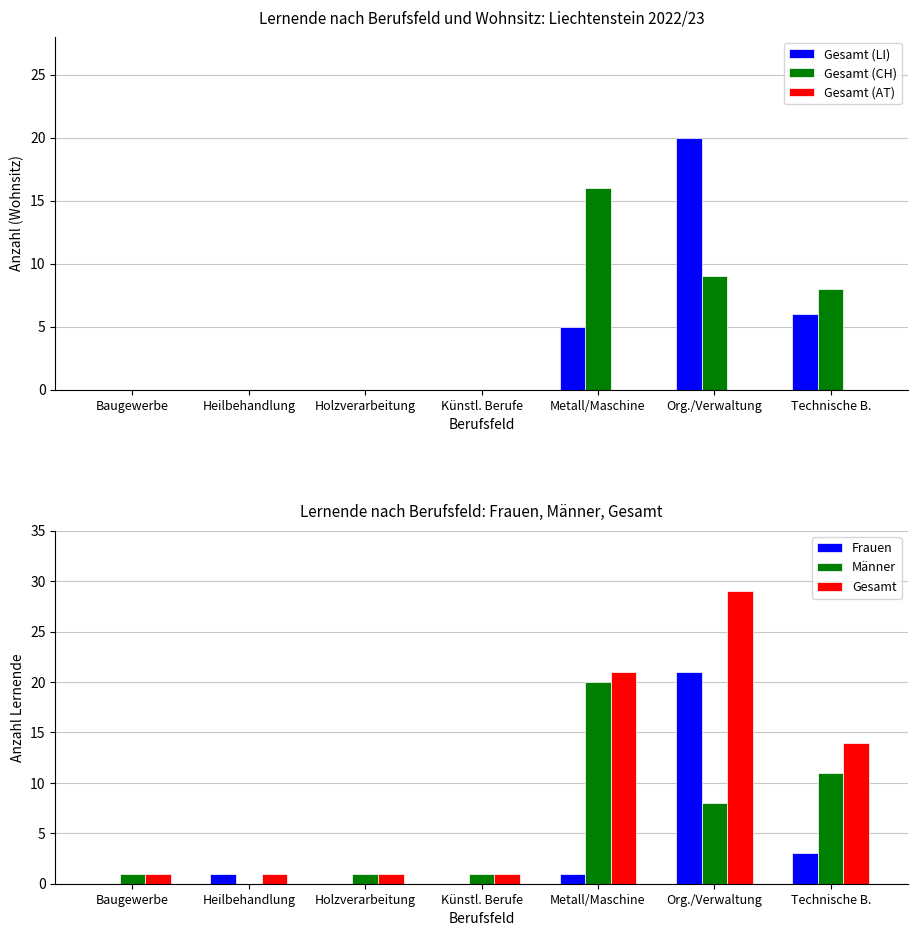

Is the value of Gesamt (LI) at Heilbehandlung greater than the value of Gesamt at Technische B.?

No